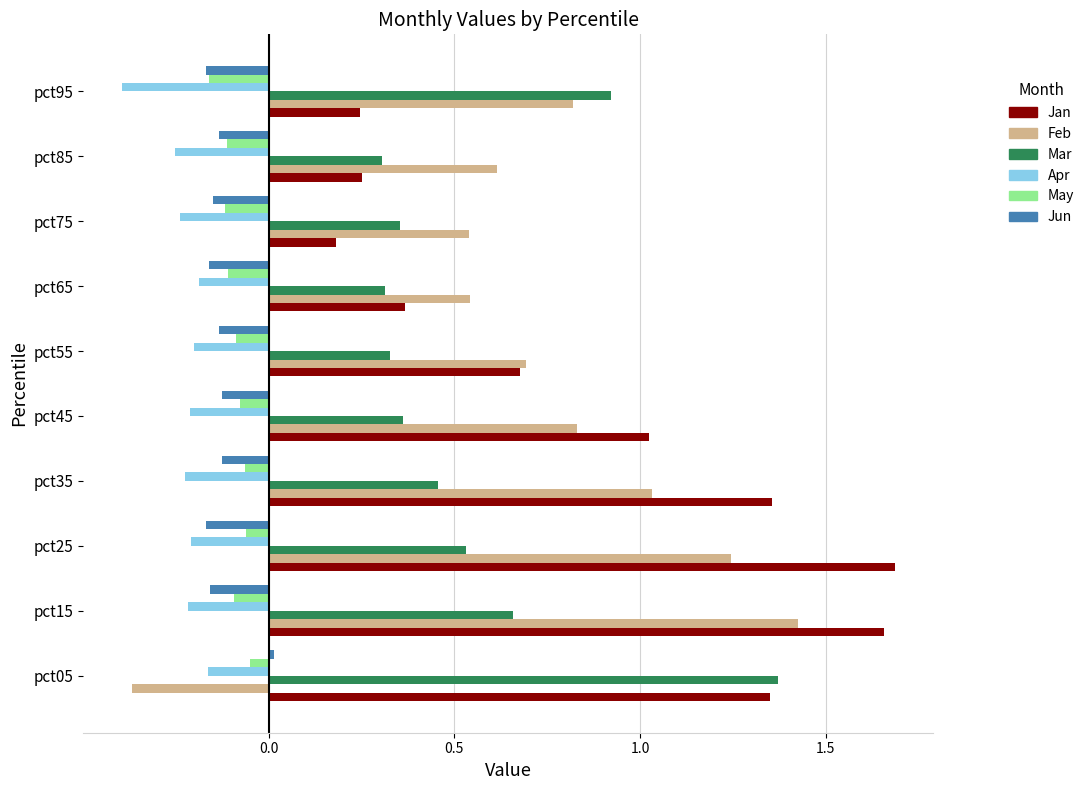

The Feb series shows 0.8 at pct95. True or false?

True